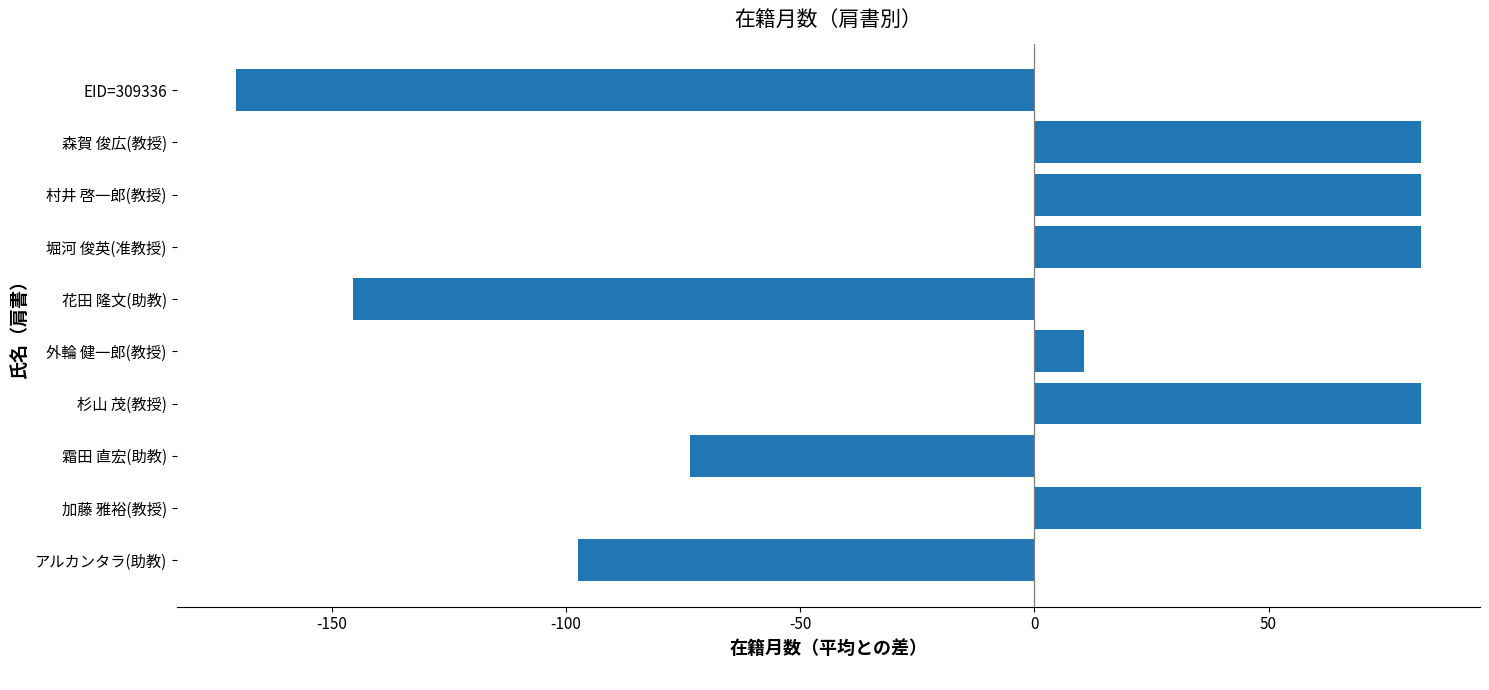

The chart shows a value of 82.5 at 加藤 雅裕(教授). True or false?

True